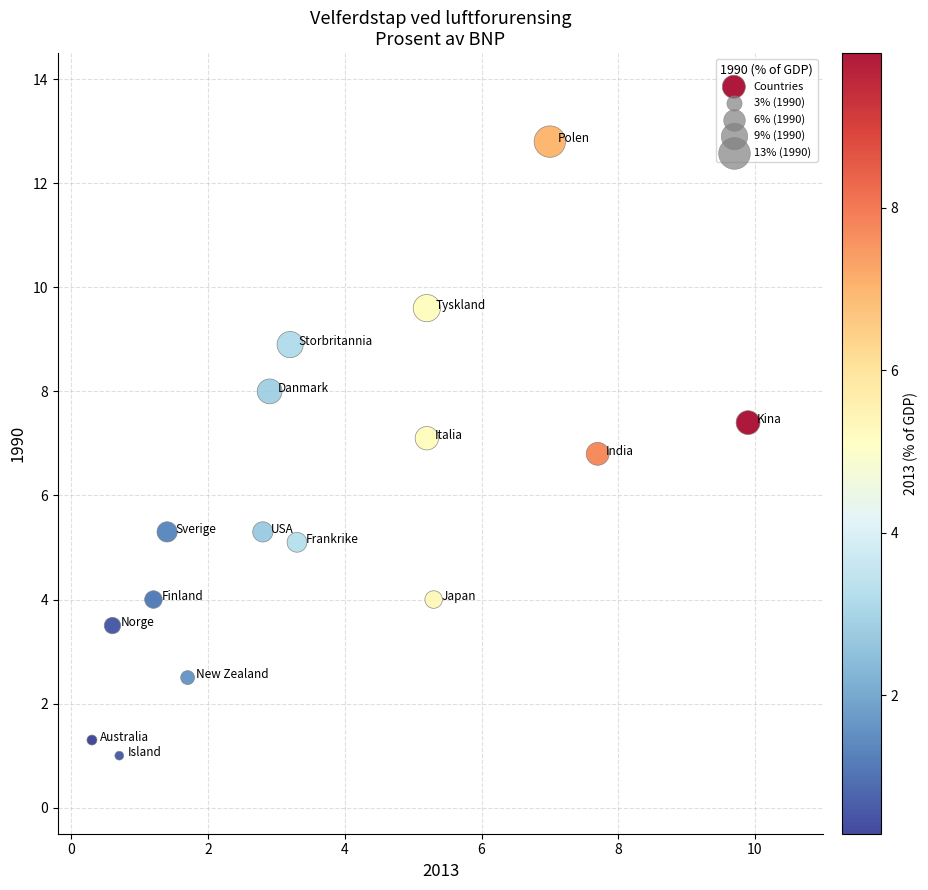

What is the range of X values (max minus min)?

9.6